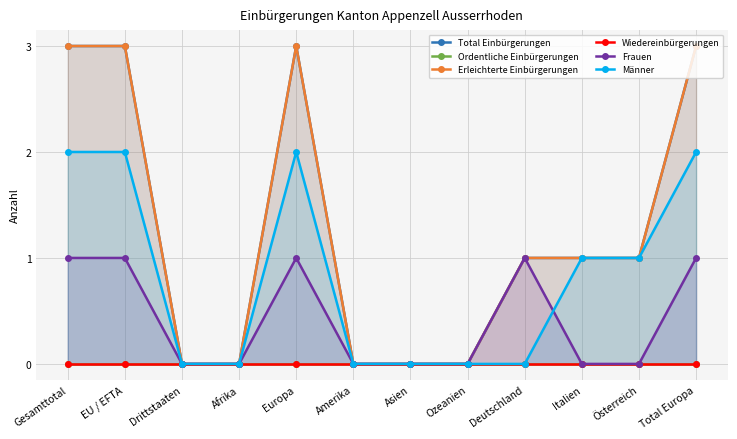

True or false: Wiedereinbürgerungen and Männer cross at least once.

False